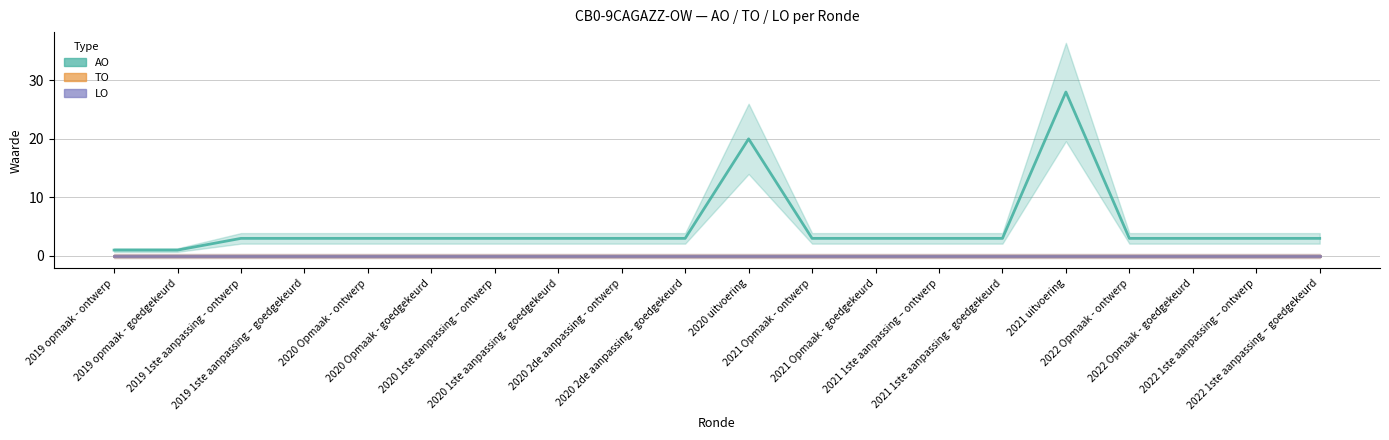

Is it true that AO equals 5 at 2022 1ste aanpassing – ontwerp?

False